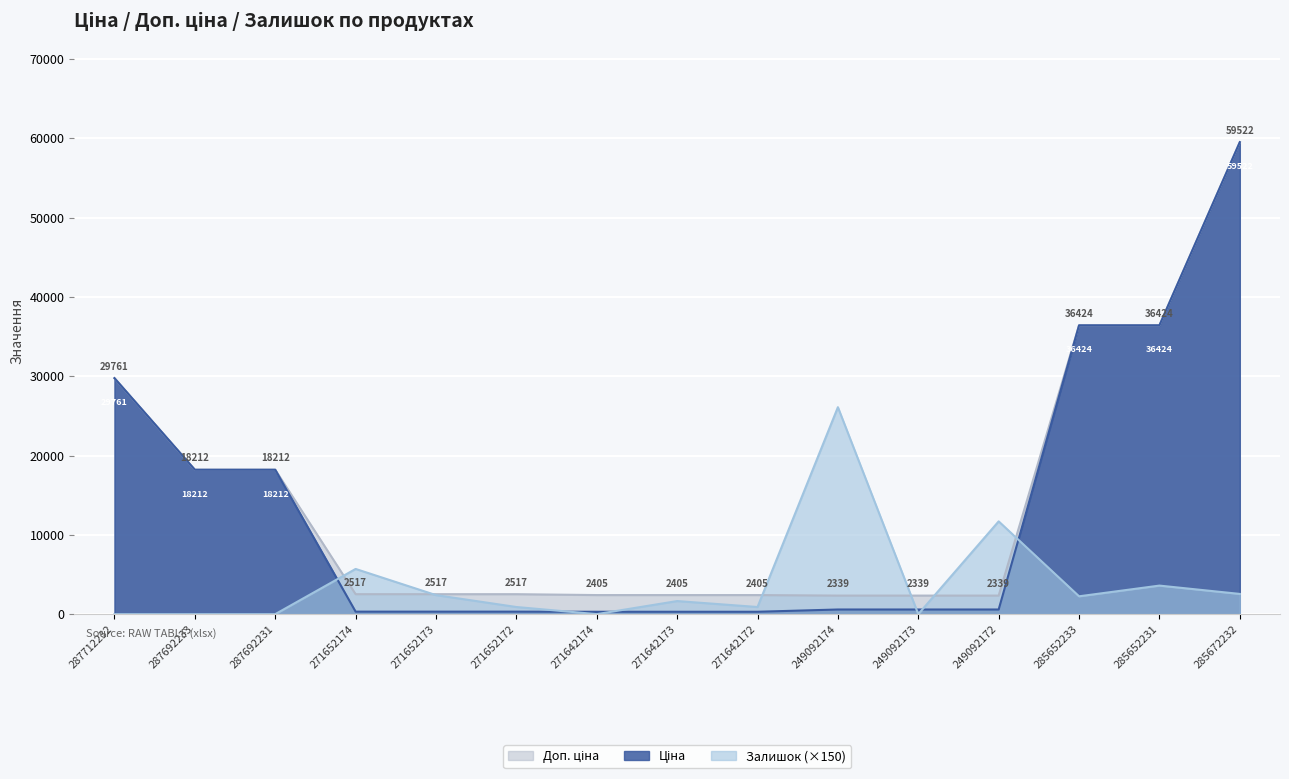

True or false: Ціна and Доп. ціна cross at least once.

False